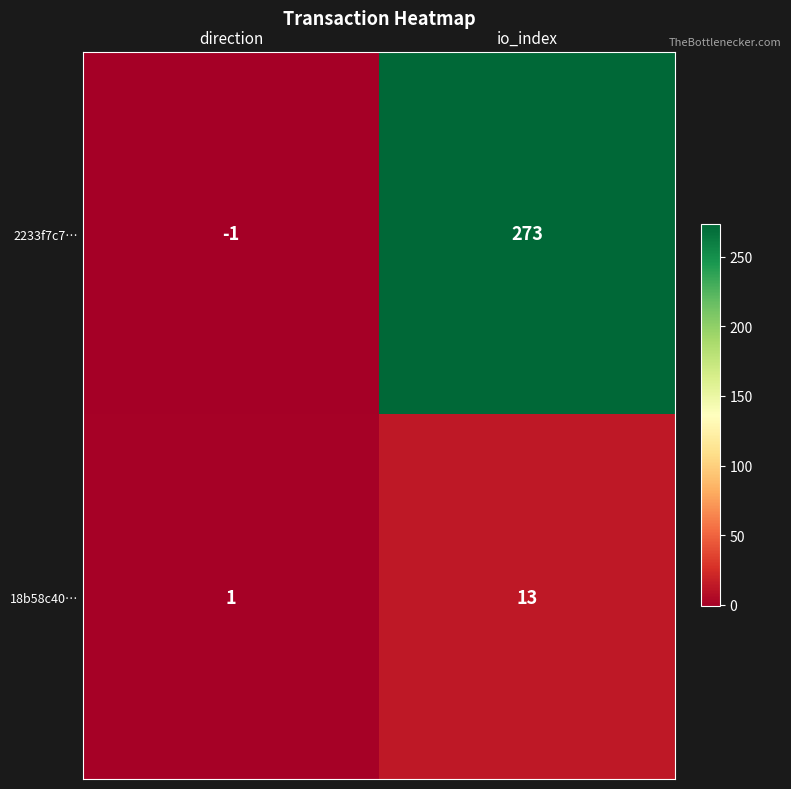

What is the difference between the maximum and minimum values in the 18b58c40… series?

12